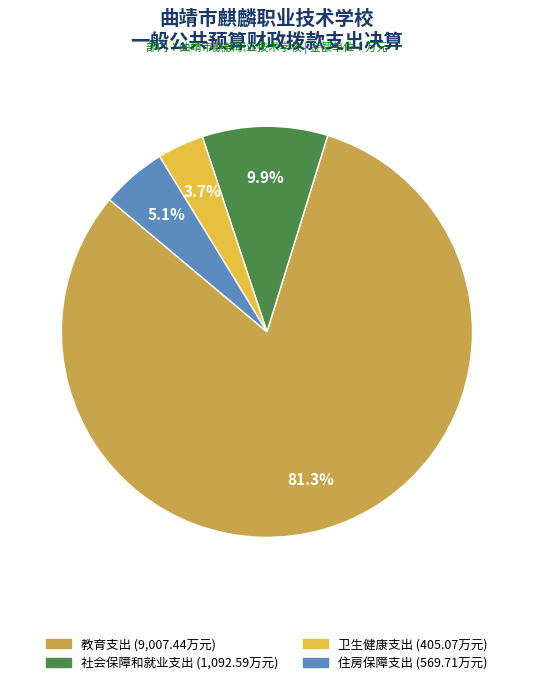

Which has a higher value, 社会保障和就业支出 or 住房保障支出?

社会保障和就业支出